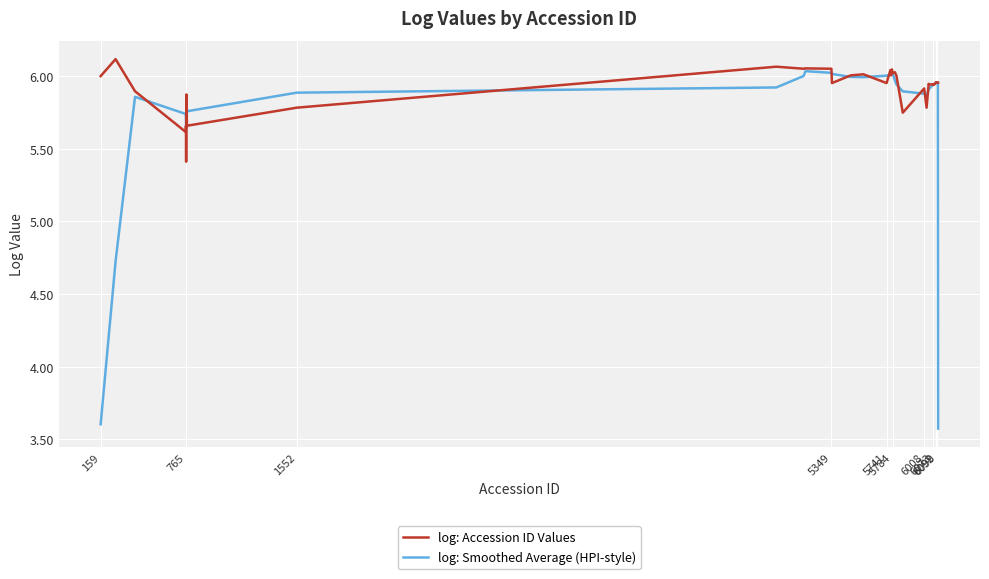

What is the lowest value of the log: Accession ID Values series?

5.4